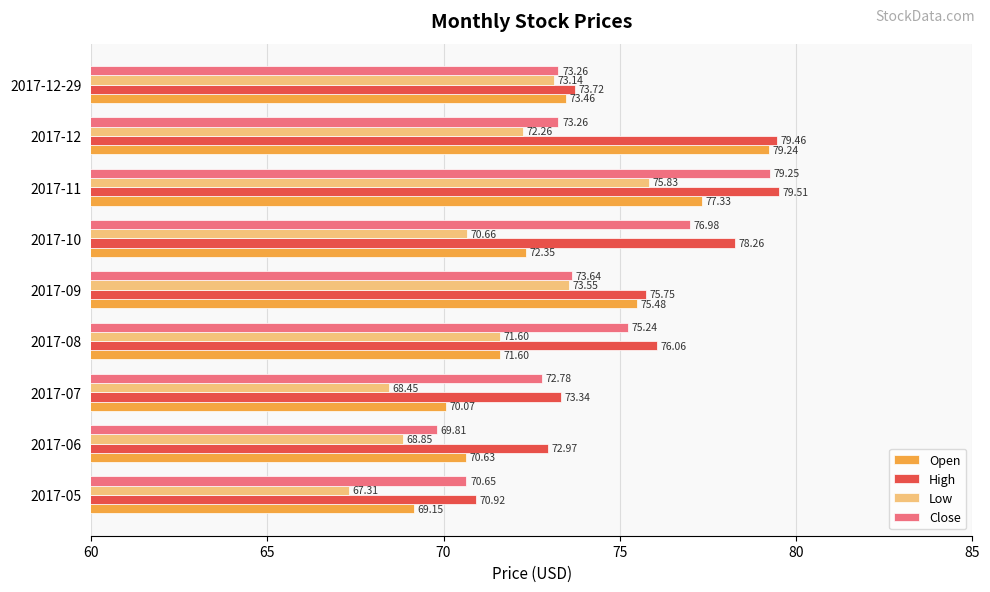

Is the value of Low at 2017-12-29 greater than the value of High at 2017-08?

No